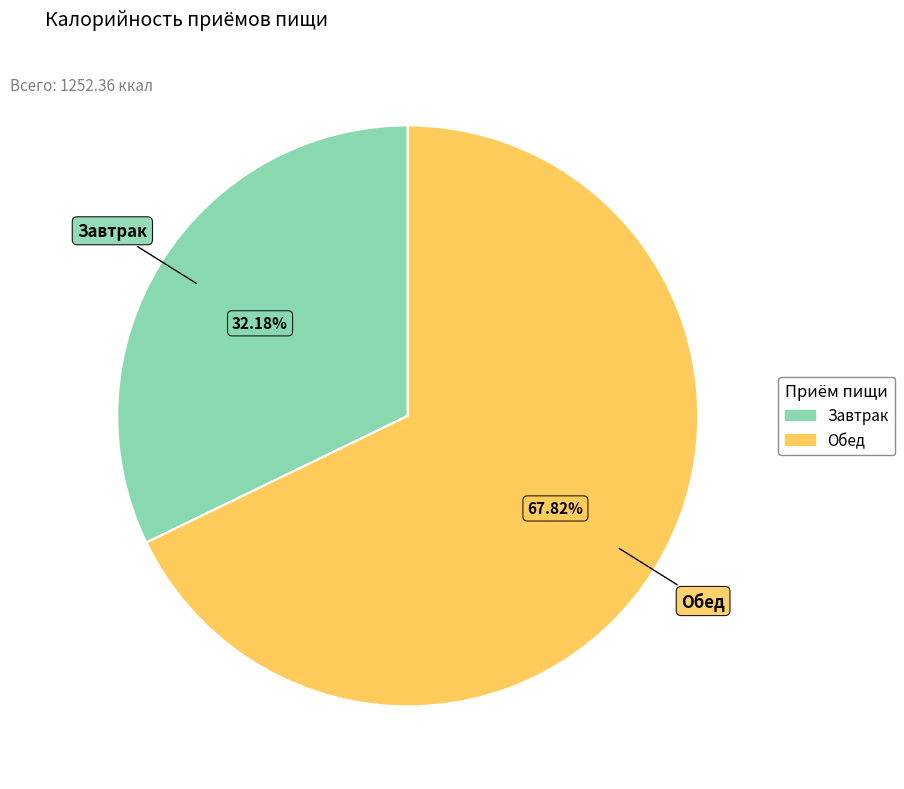

Is Обед the majority of the pie?

Yes